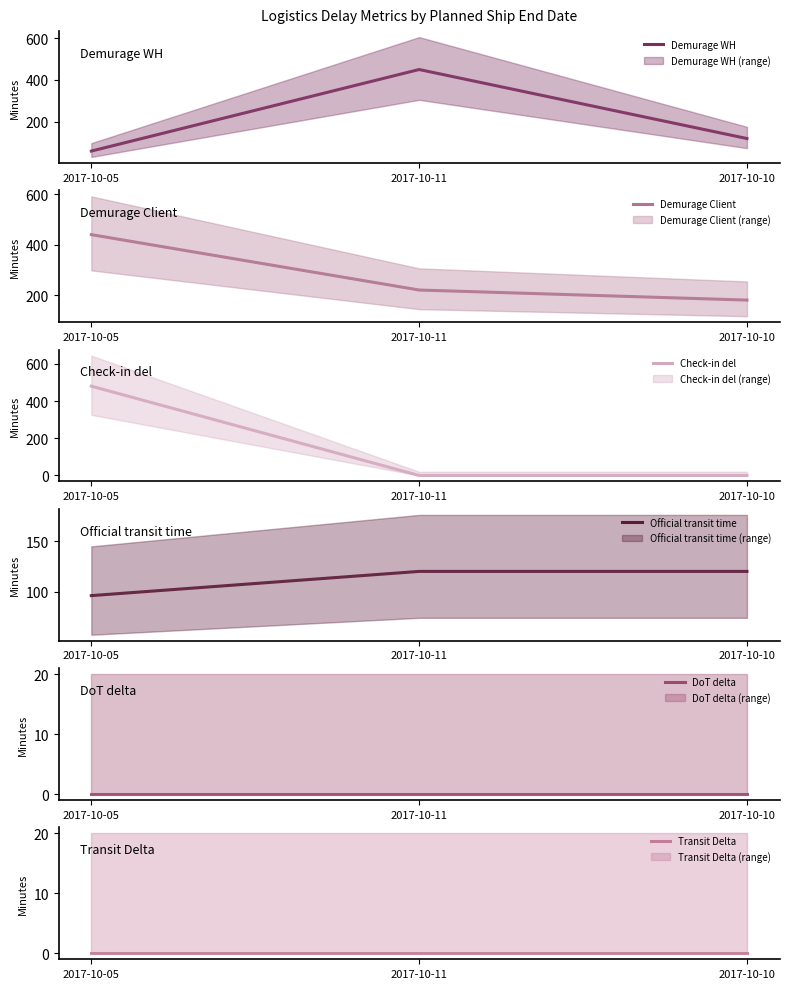

Reading left to right, list all the values displayed in this chart.

Demurage WH: 60	450	120
Demurage Client: 440	220	180
Check-in del: 480	0	0
Official transit time: 96	120	120
DoT delta: 0	0	0
Transit Delta: 0	0	0